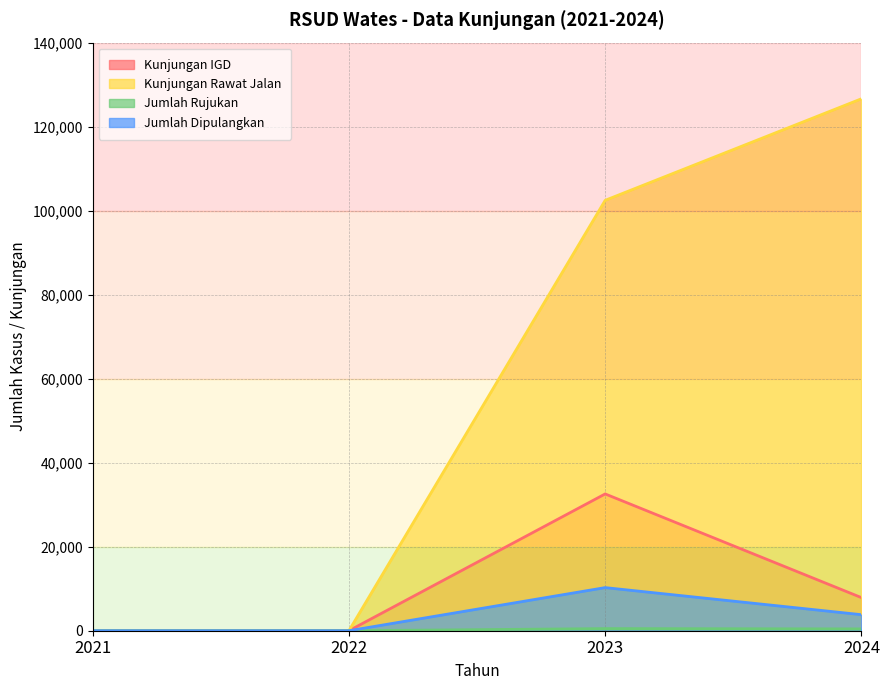

Reading left to right, list all the values displayed in this chart.

Kunjungan IGD: 0	0	32563	7881
Kunjungan Rawat Jalan: 0	0	102460	126633
Jumlah Rujukan: 0	0	502	433
Jumlah Dipulangkan: 0	0	10263	3820